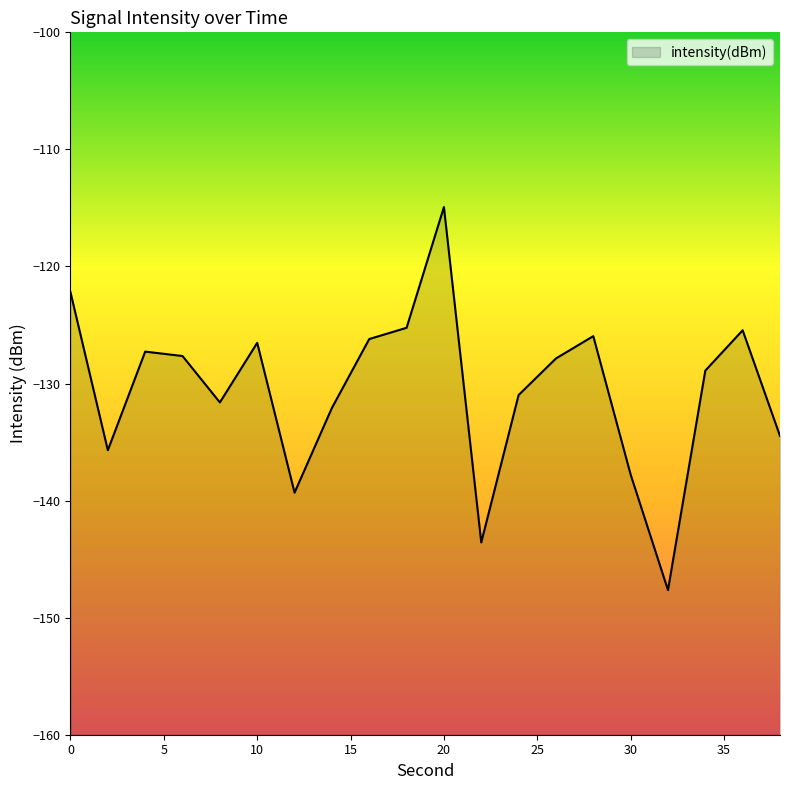

The value at 0 is -163.9. True or false?

False